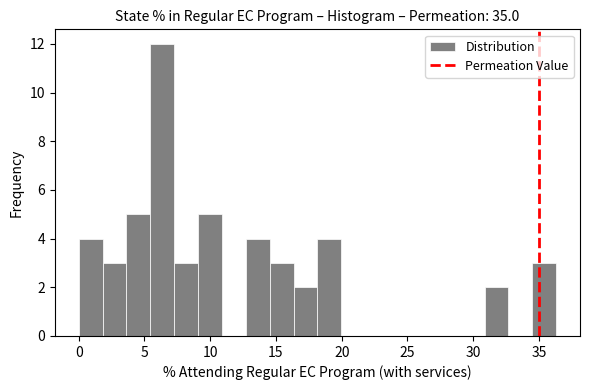

Around what value on the x-axis is the tallest bar? Give the approximate position of its centre, as read against the axis.

6.5